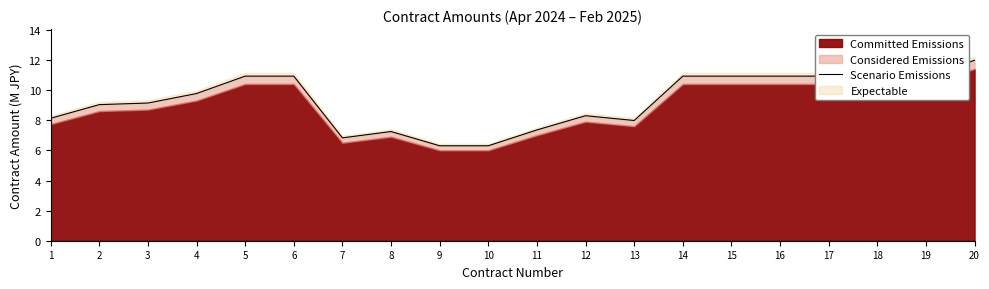

Reading left to right, transcribe all the data shown in this chart.

8.1	9.1	9.2	9.8	10.9	10.9	6.8	7.3	6.3	6.3	7.4	8.3	8.0	10.9	10.9	10.9	10.9	10.9	10.9	12.0